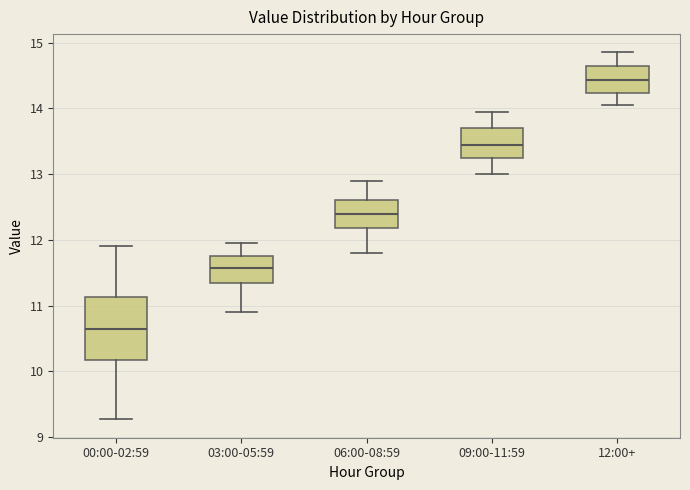

Which box's median line is the lowest?

00:00-02:59